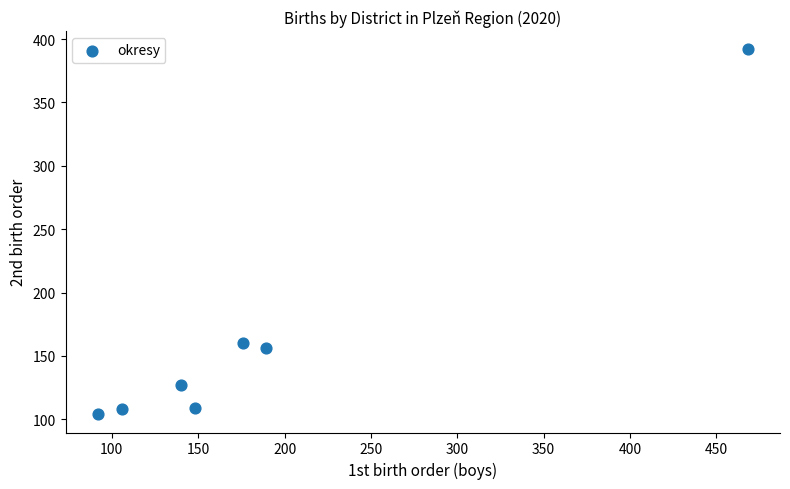

What is the average X value?

188